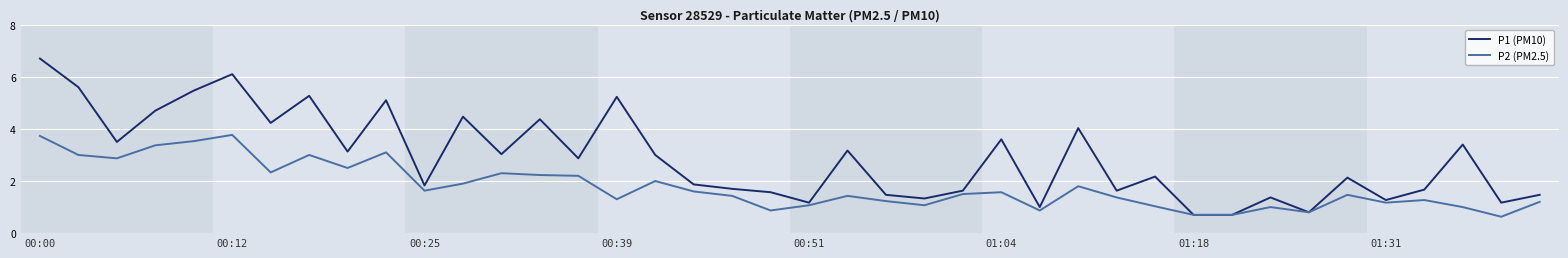

Which series has the largest range (max minus min)?

P1 (PM10)